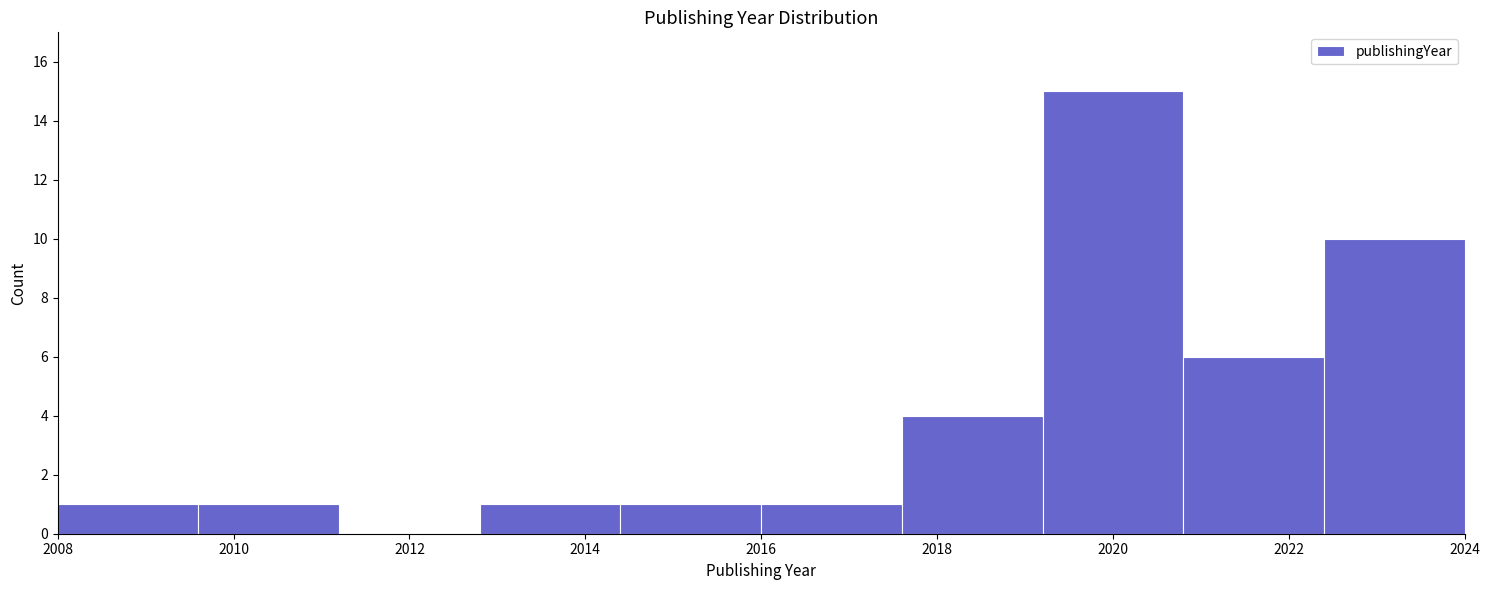

Reading left to right, transcribe this chart: for each bar, give the range it covers on the x-axis and its height. The values are not printed on the chart, so give them approximately, as read against the axis.

2008.0 to 2009.6: 1
2009.6 to 2011.2: 1
2011.2 to 2012.8: 0
2012.8 to 2014.4: 1
2014.4 to 2016.0: 1
2016.0 to 2017.6: 1
2017.6 to 2019.2: 4
2019.2 to 2020.8: 15
2020.8 to 2022.4: 6
2022.4 to 2024.0: 10